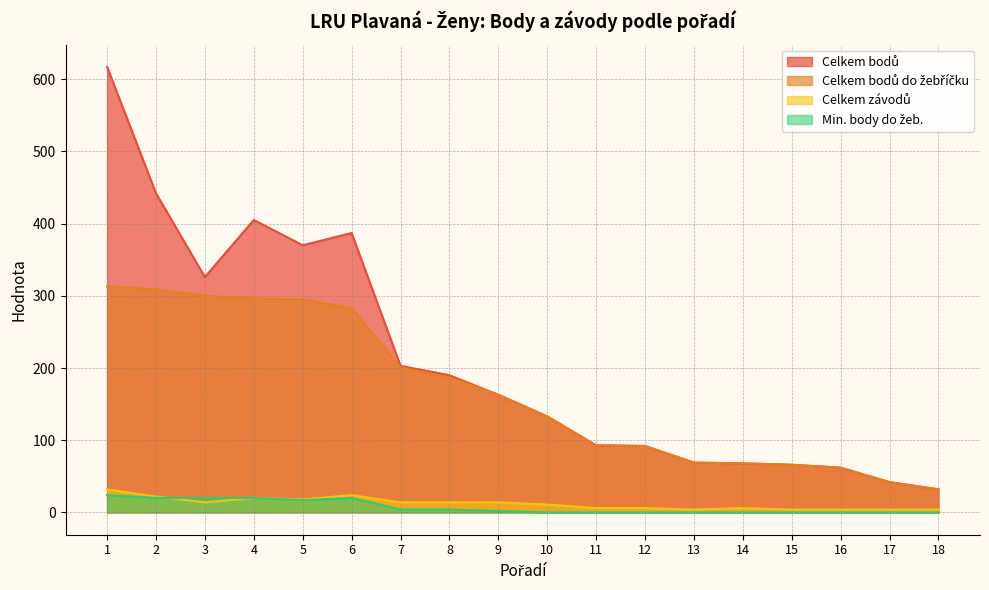

Count the number of data series in this chart.

4